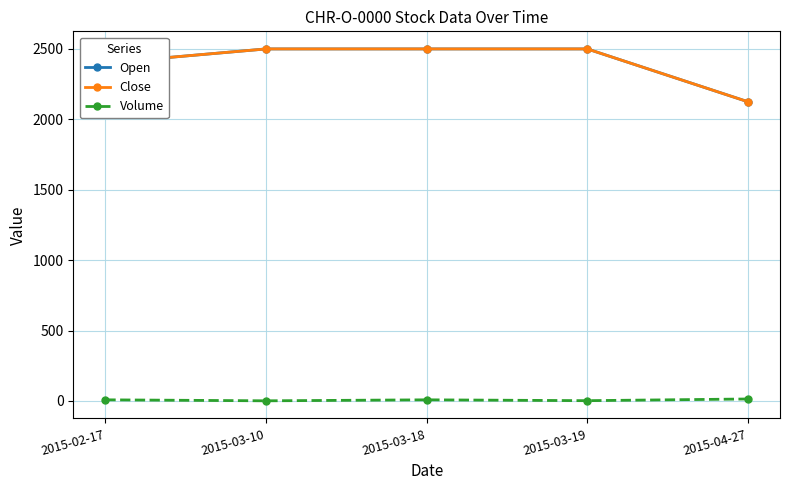

Between 2015-03-18 and 2015-03-19, which is larger?

2015-03-18